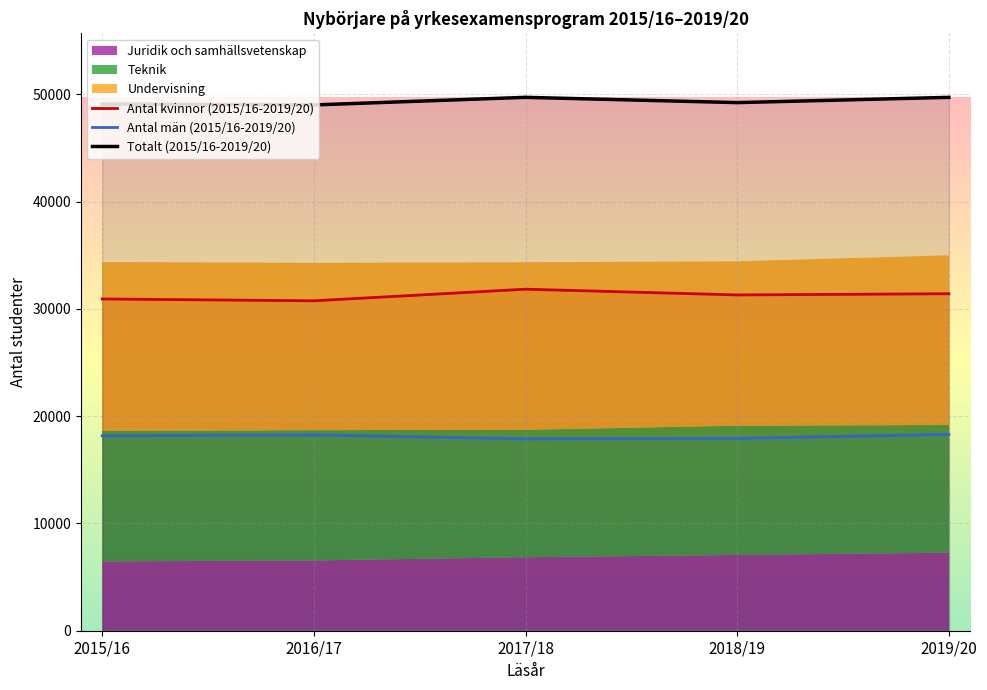

Reading right to left, list all the values displayed in this chart.

Antal kvinnor (2015/16-2019/20): 2019/20=31415	2018/19=31303	2017/18=31839	2016/17=30756	2015/16=30927
Antal män (2015/16-2019/20): 2019/20=18307	2018/19=17930	2017/18=17885	2016/17=18260	2015/16=18176
Totalt (2015/16-2019/20): 2019/20=49722	2018/19=49233	2017/18=49724	2016/17=49016	2015/16=49103